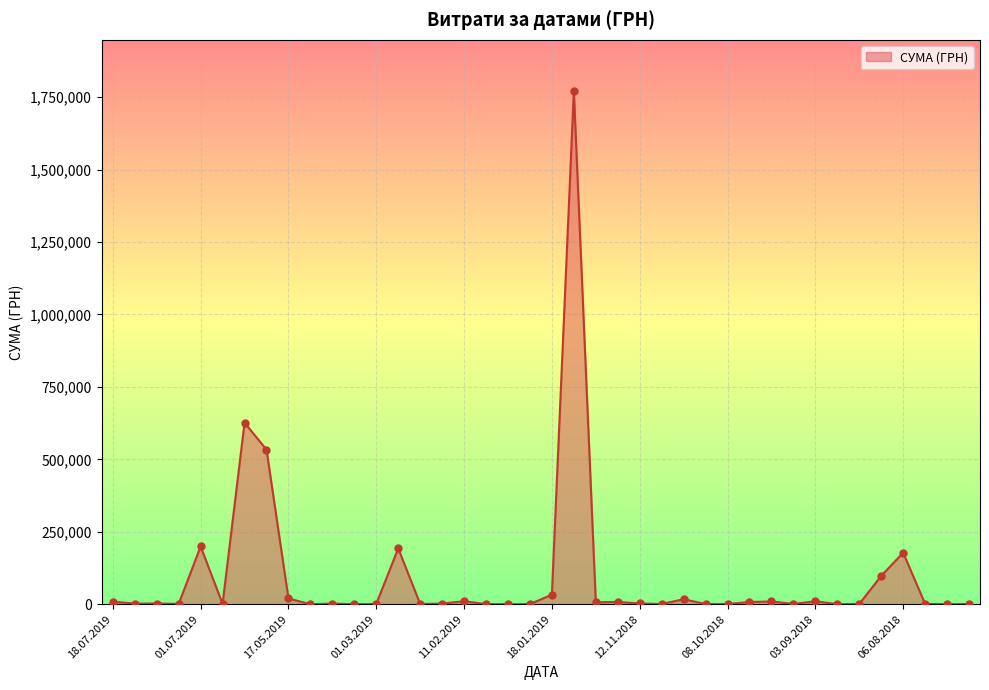

What is the maximum value shown in the chart?

1770452.4